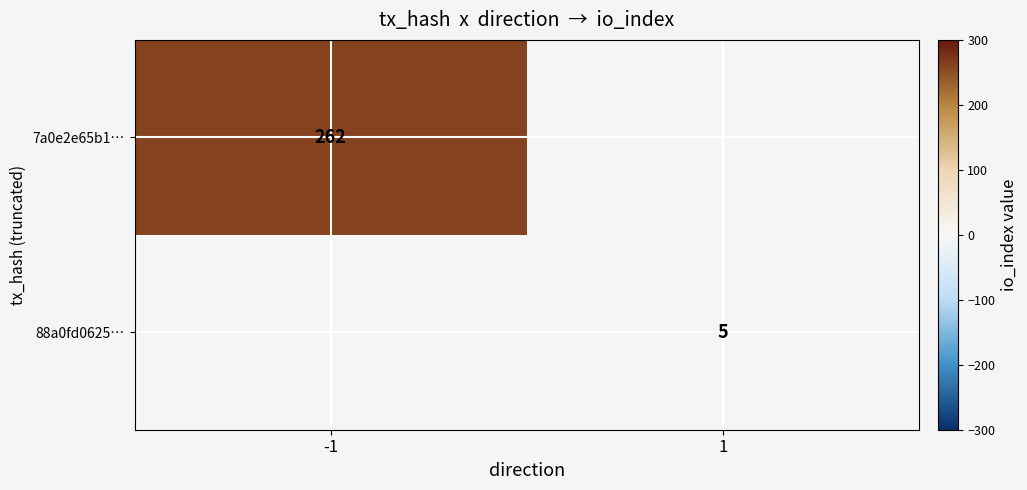

The value of 7a0e2e65b1… at -1 is 168. True or false?

False